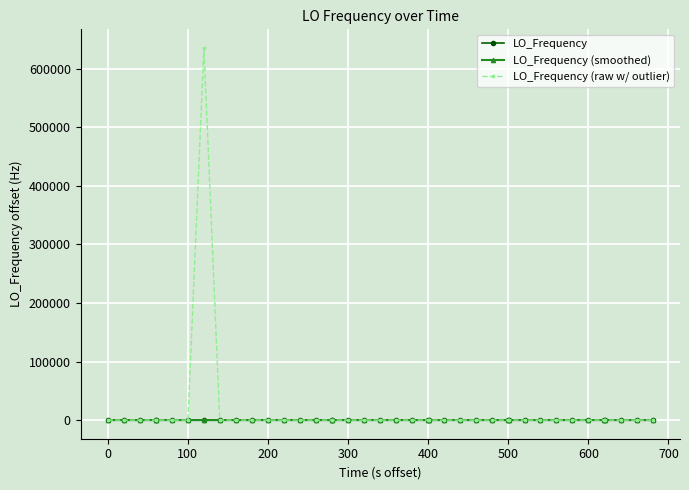

True or false: LO_Frequency (smoothed) has more than 2 interior local peaks.

True